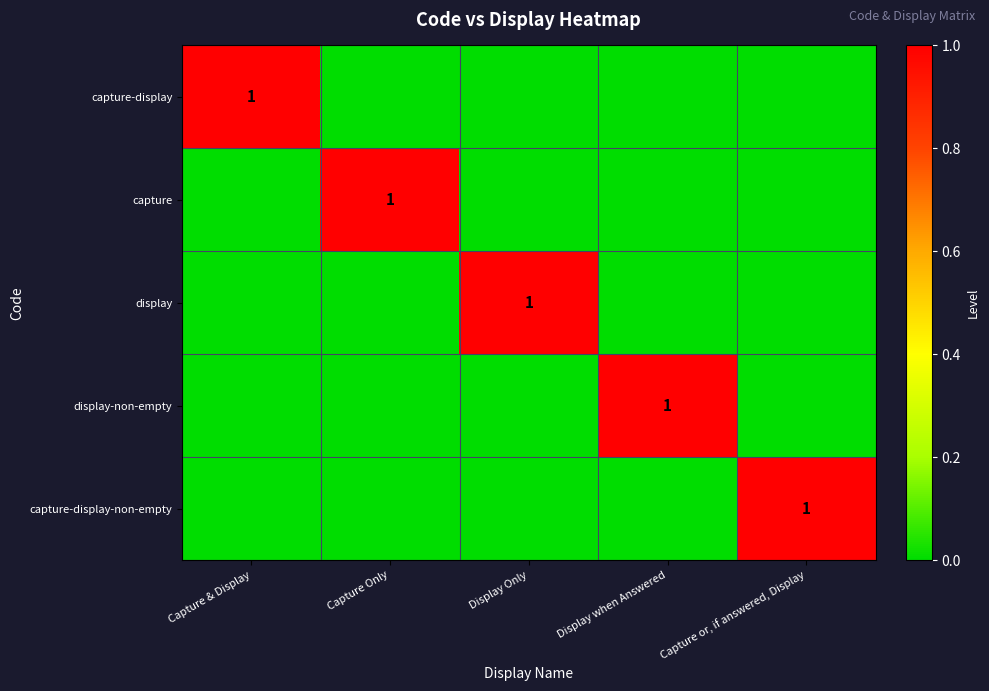

At how many categories does at least one series exceed 0?

5